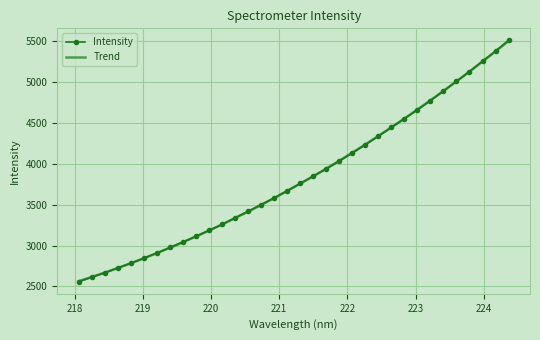

What is the maximum value shown in the chart?

5501.7